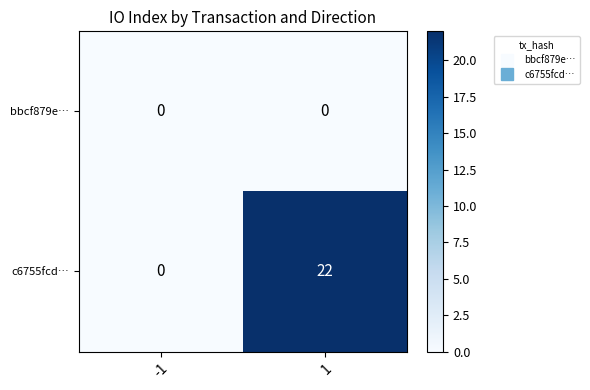

Reading left to right, transcribe all the data shown in this chart.

bbcf879e…: 0	0
c6755fcd…: 0	22